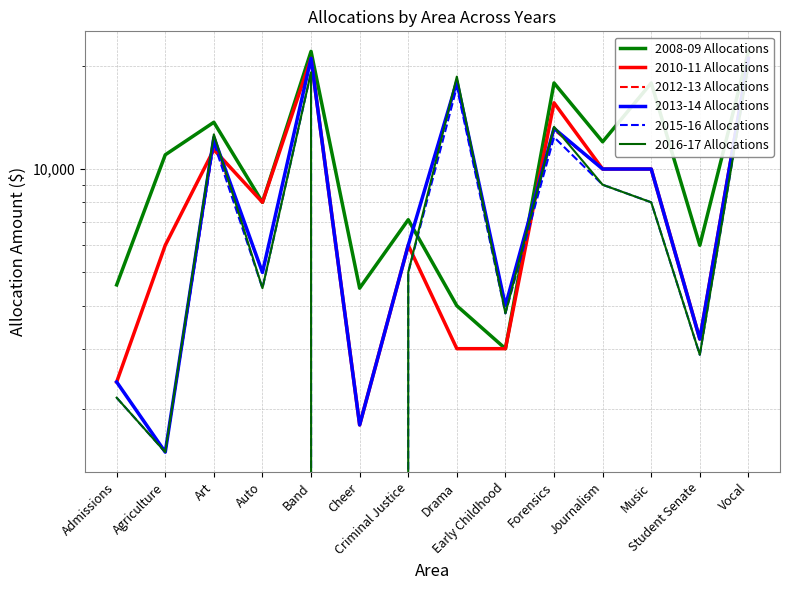

Is the value of 2012-13 Allocations at Auto greater than the value of 2013-14 Allocations at Criminal Justice?

No